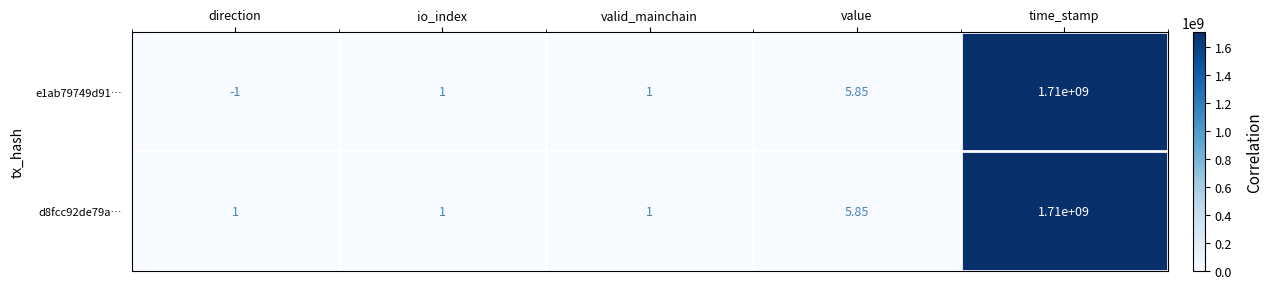

At which category is the sum across all series the highest?

time_stamp